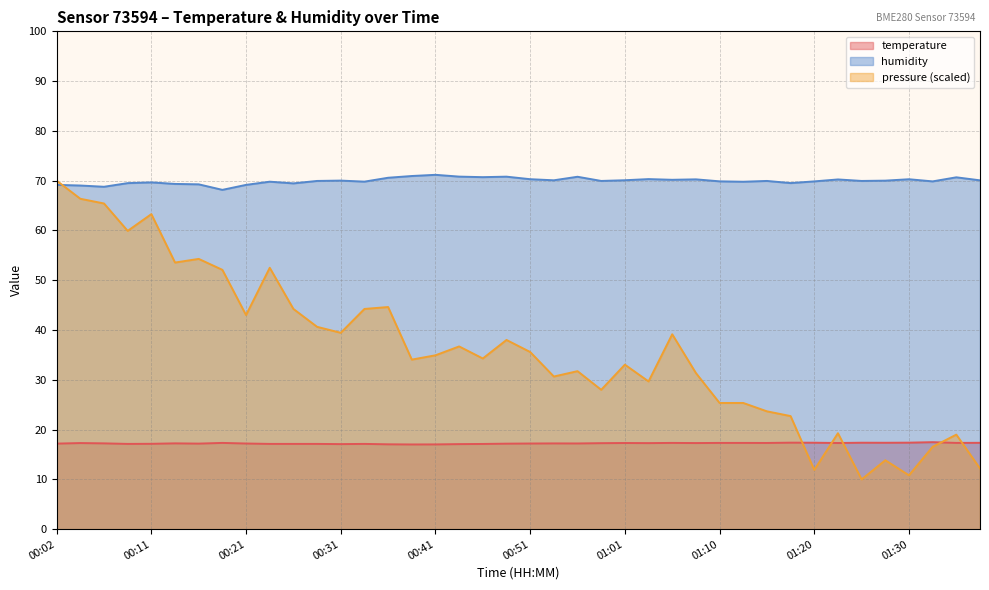

At which category does humidity reach its first local peak?

00:11